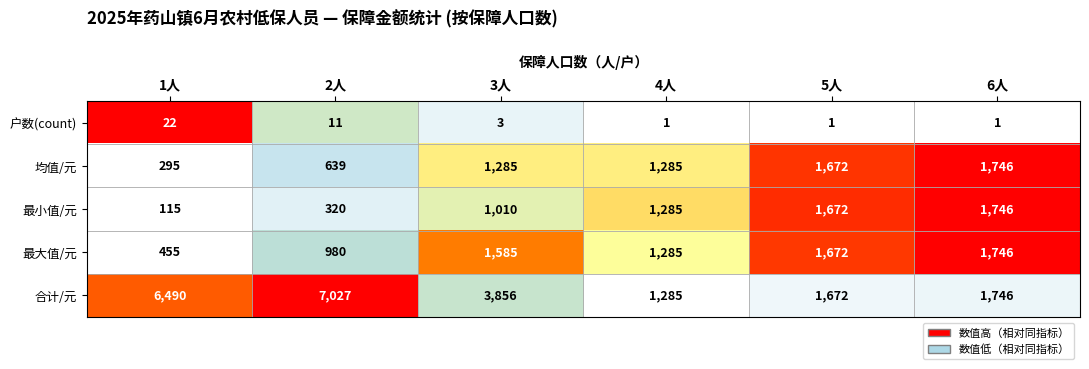

Reading left to right, transcribe all the data shown in this chart.

户数(count): 1人=22	2人=11	3人=3	4人=1	5人=1	6人=1
均值/元: 1人=295	2人=639	3人=1285	4人=1285	5人=1672	6人=1746
最小值/元: 1人=115	2人=320	3人=1010	4人=1285	5人=1672	6人=1746
最大值/元: 1人=455	2人=980	3人=1585	4人=1285	5人=1672	6人=1746
合计/元: 1人=6490	2人=7027	3人=3856	4人=1285	5人=1672	6人=1746